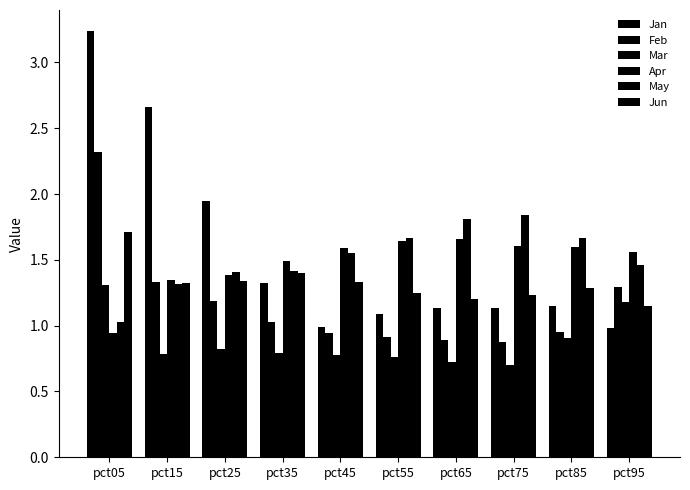

Which category has the highest value across all series?

pct05